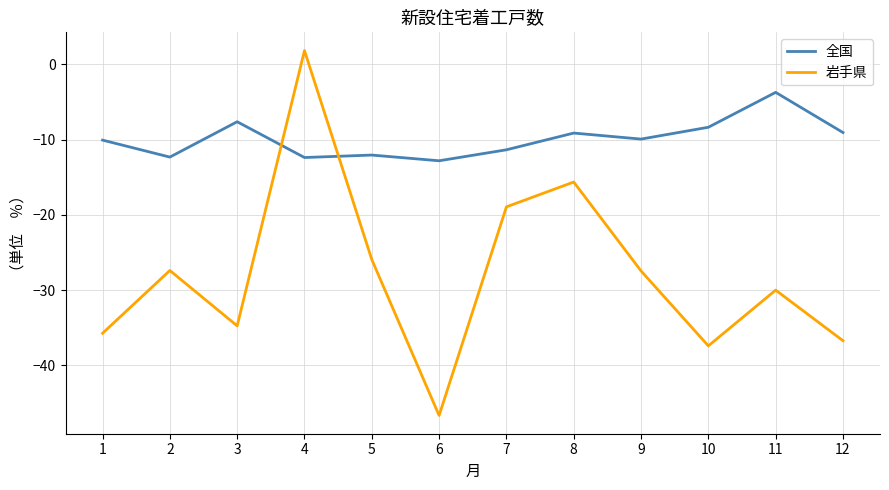

What is the total value across all series at 9?

-37.4